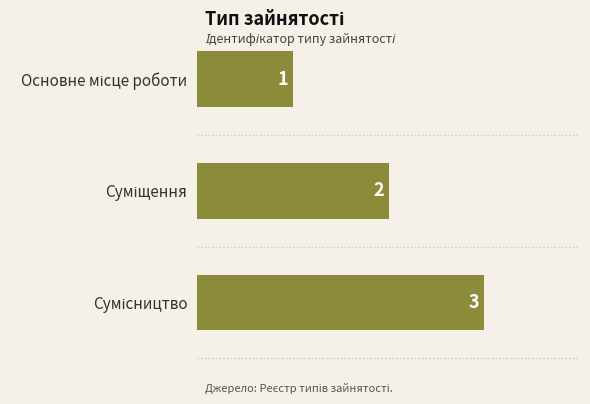

What is the value of the 2nd bar from the top?

2